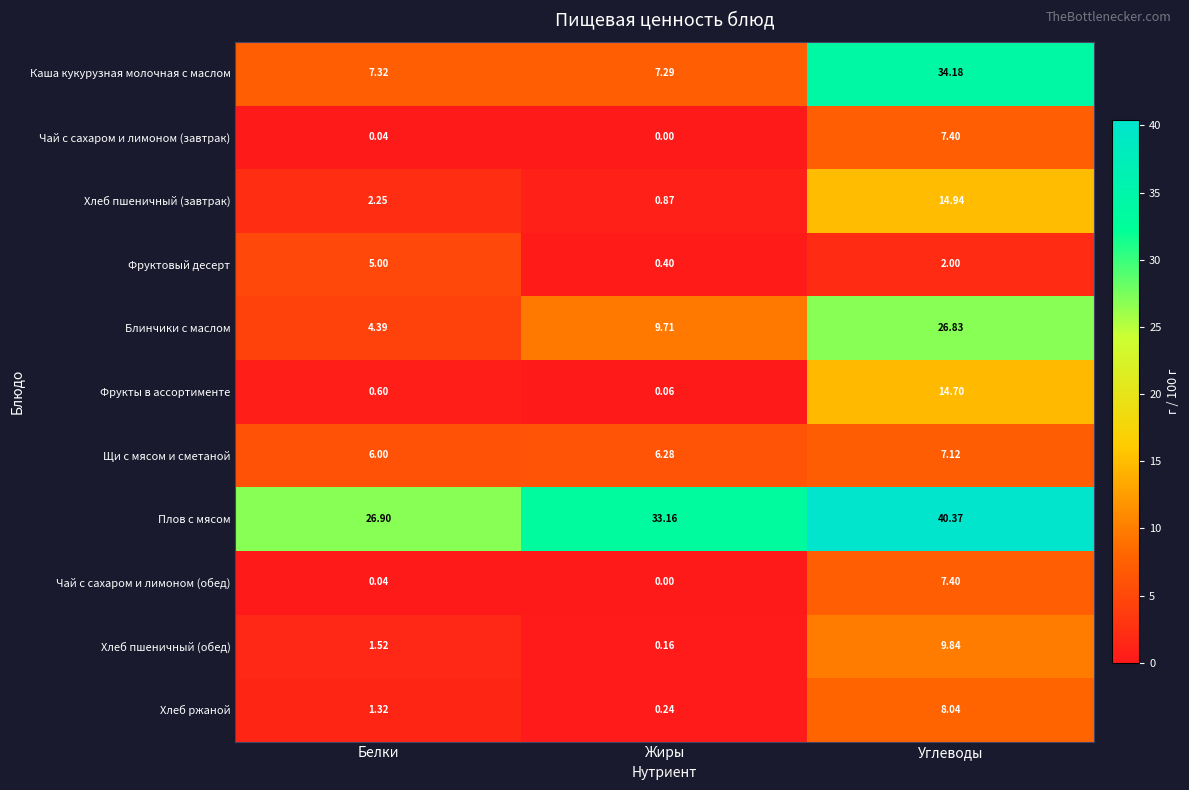

How many categories are shown in the chart?

3